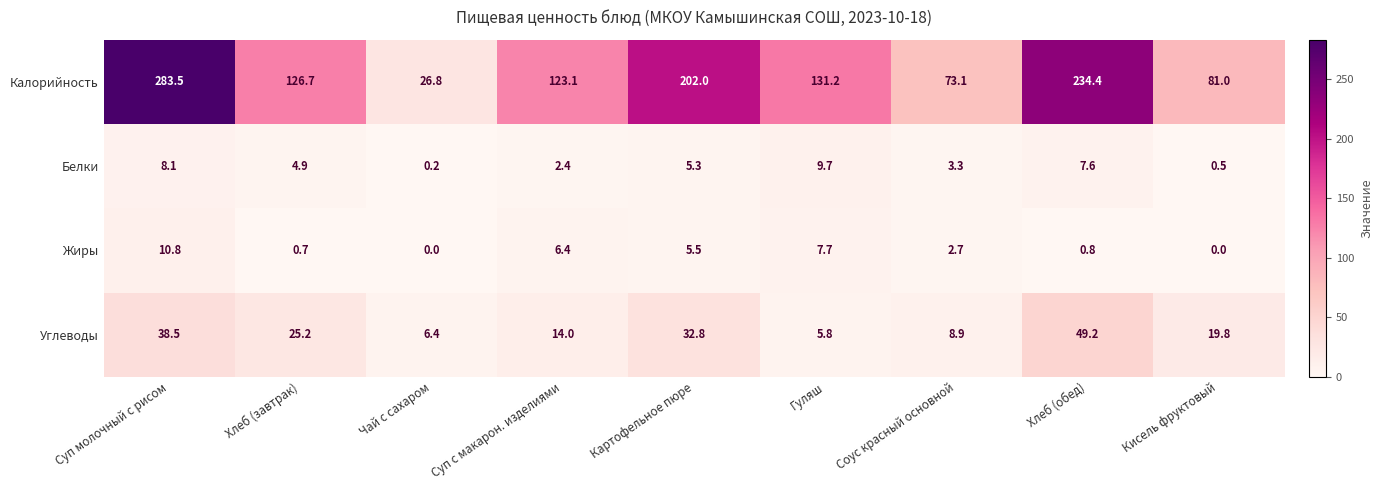

The value of Углеводы at Чай с сахаром is 1.3. True or false?

False